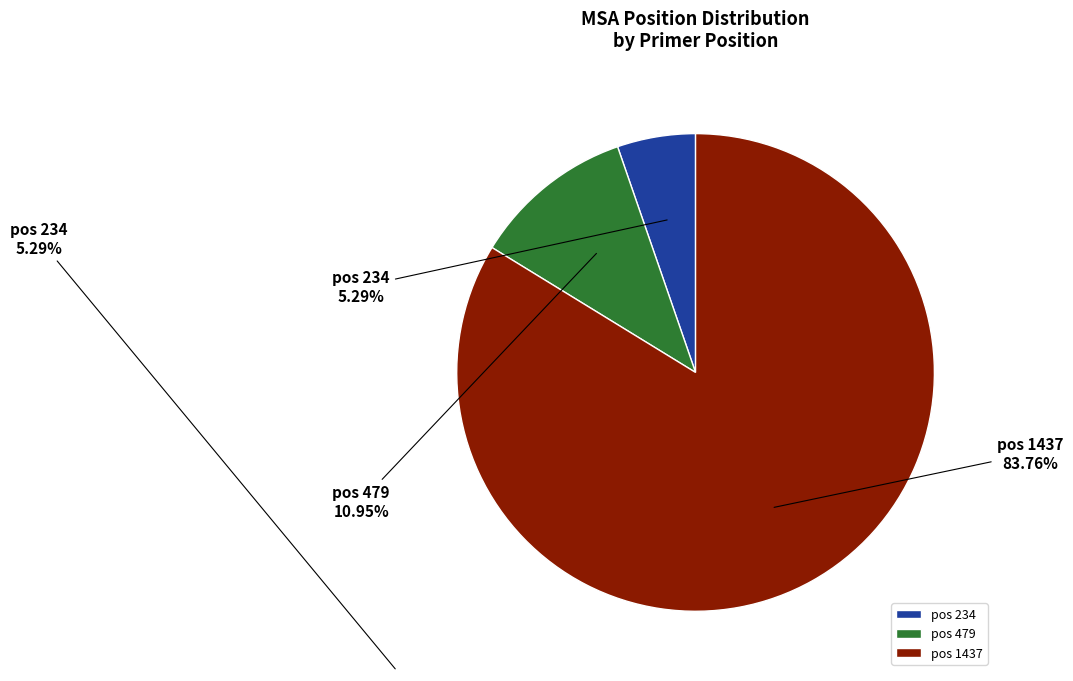

Is there any slice that represents more than half of the pie?

Yes